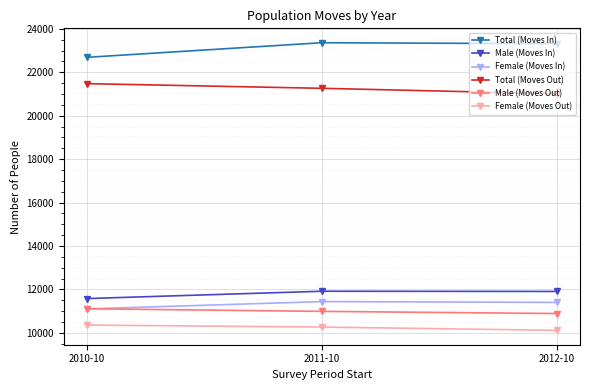

The value of Female (Moves Out) at 2011-10 is 10270. True or false?

True